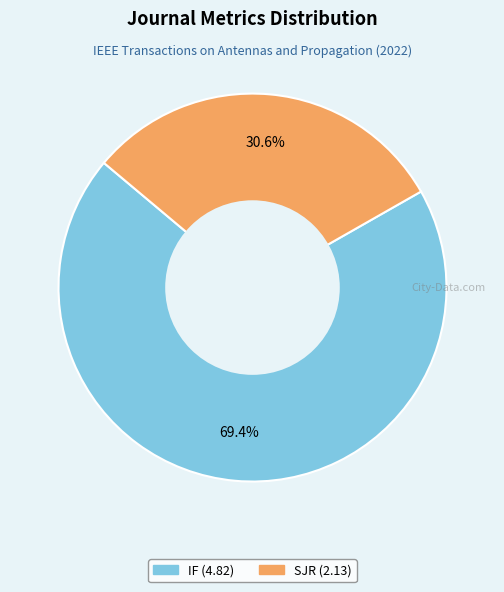

Which slice is the largest?

IF